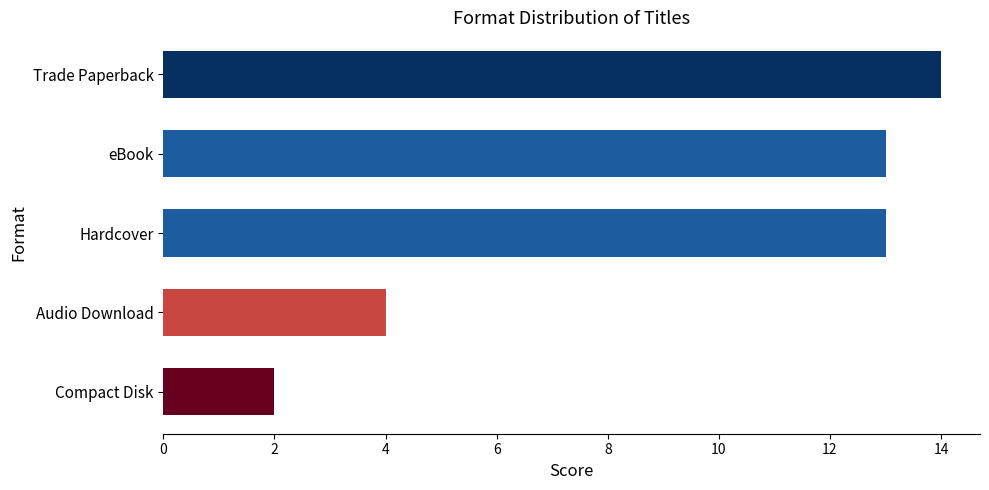

What is the value of the 3rd bar from the top?

13